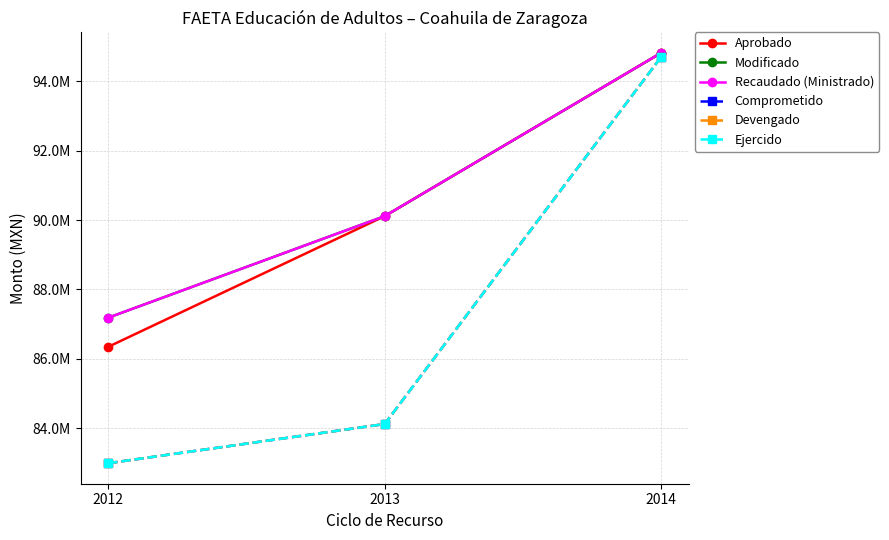

Is this an area chart (filled region under the line)?

No